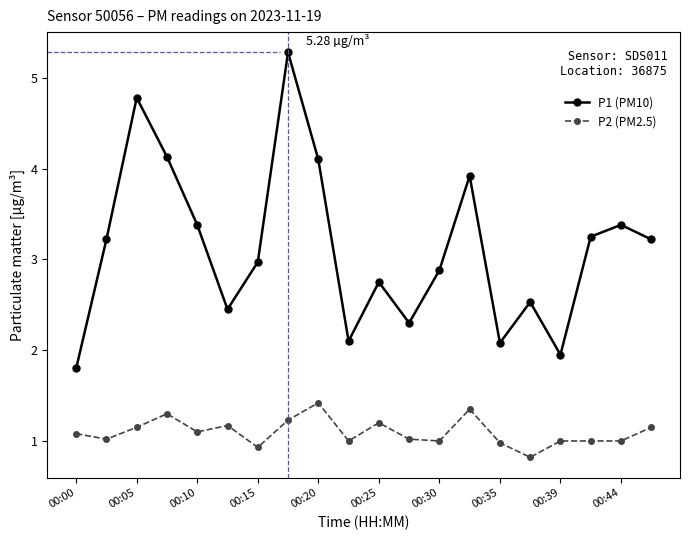

True or false: P1 (PM10) has more than 2 points higher than both neighbors.

True